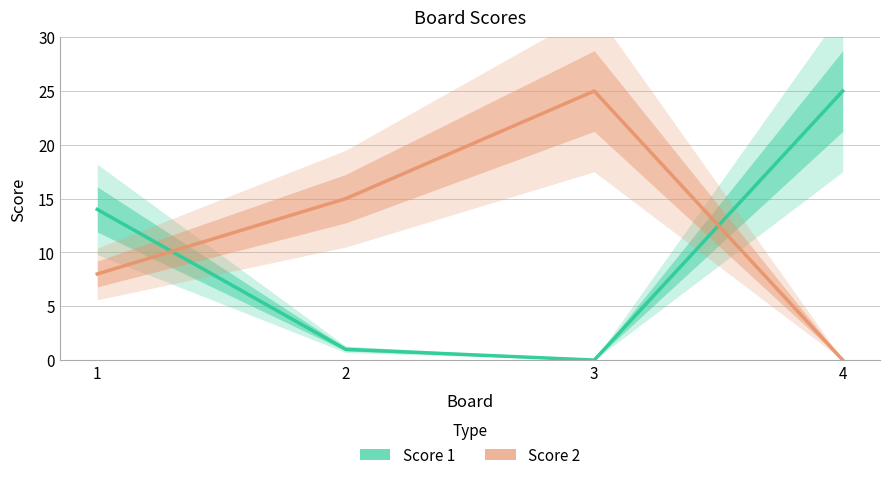

Where is Score 1 nearest to the value 12?

1